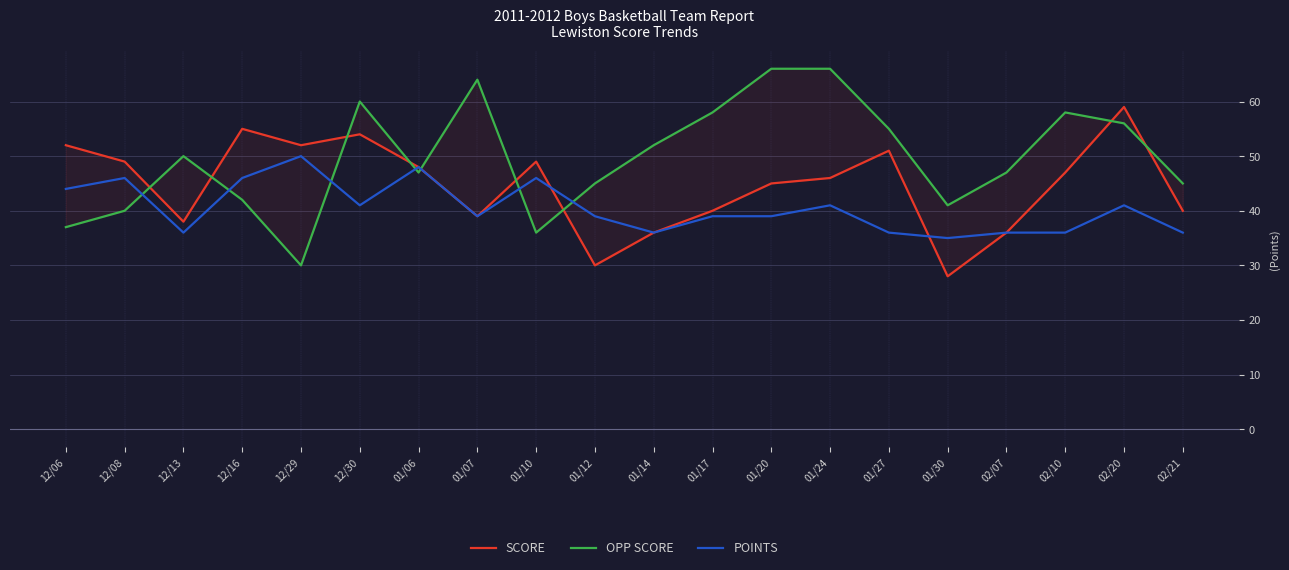

At which category is the sum across all series the highest?

02/20